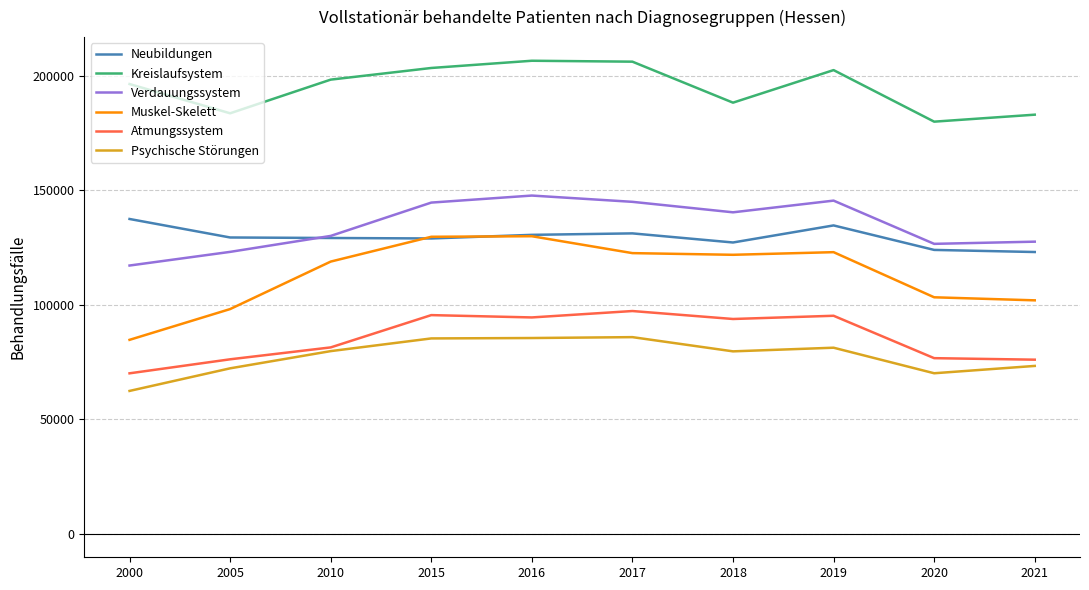

Between 2005 and 2016, which series saw the biggest shift?

Muskel-Skelett